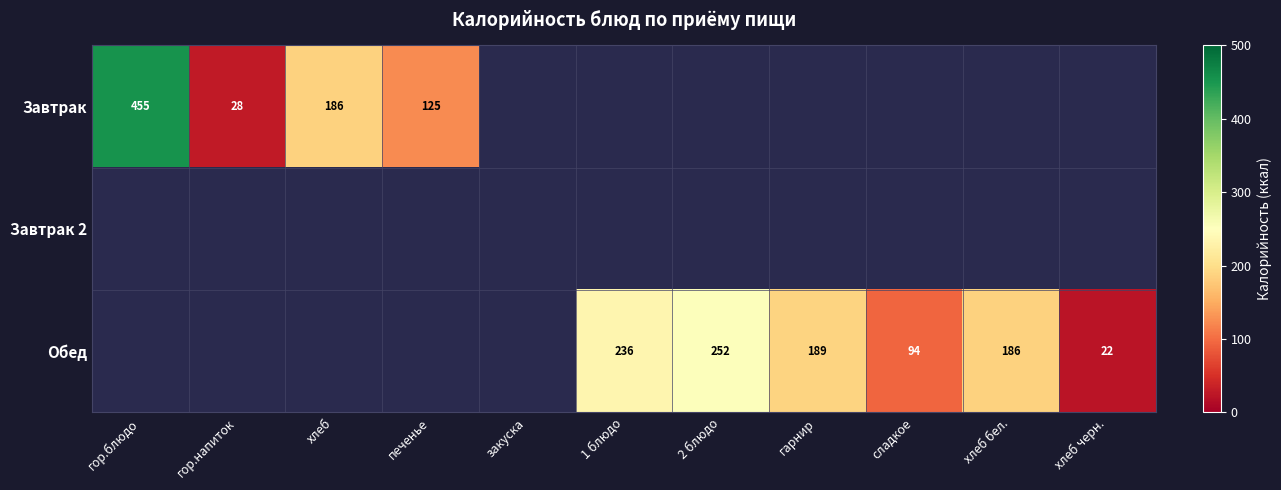

What is the sum of the Обед values at хлеб бел. and 2 блюдо?

438